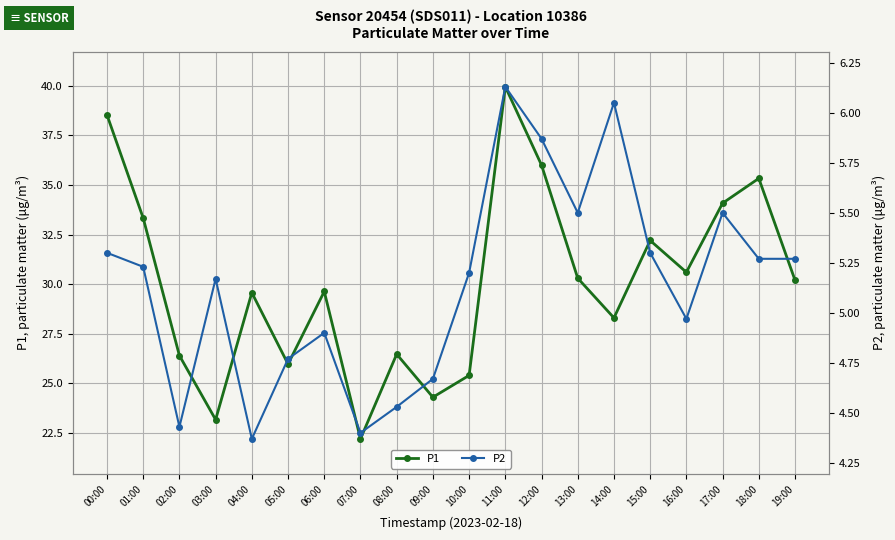

How many lines are shown in the chart?

2